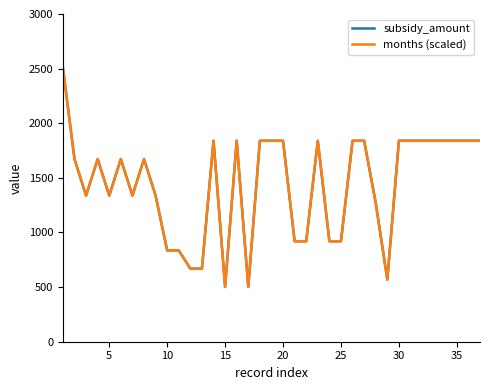

Does the chart display data point markers on the line(s)?

No